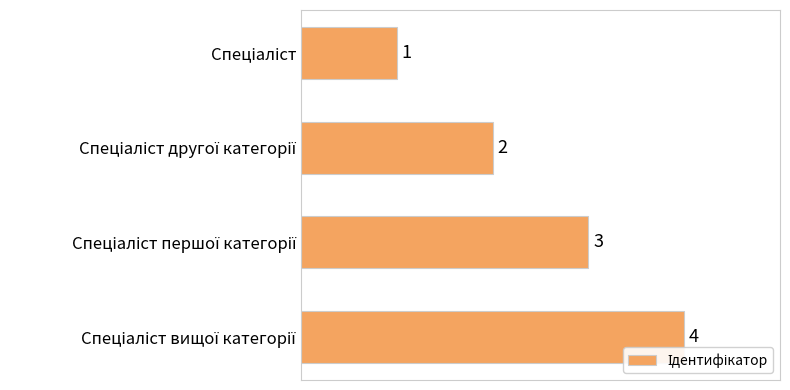

What is the greatest value displayed?

4